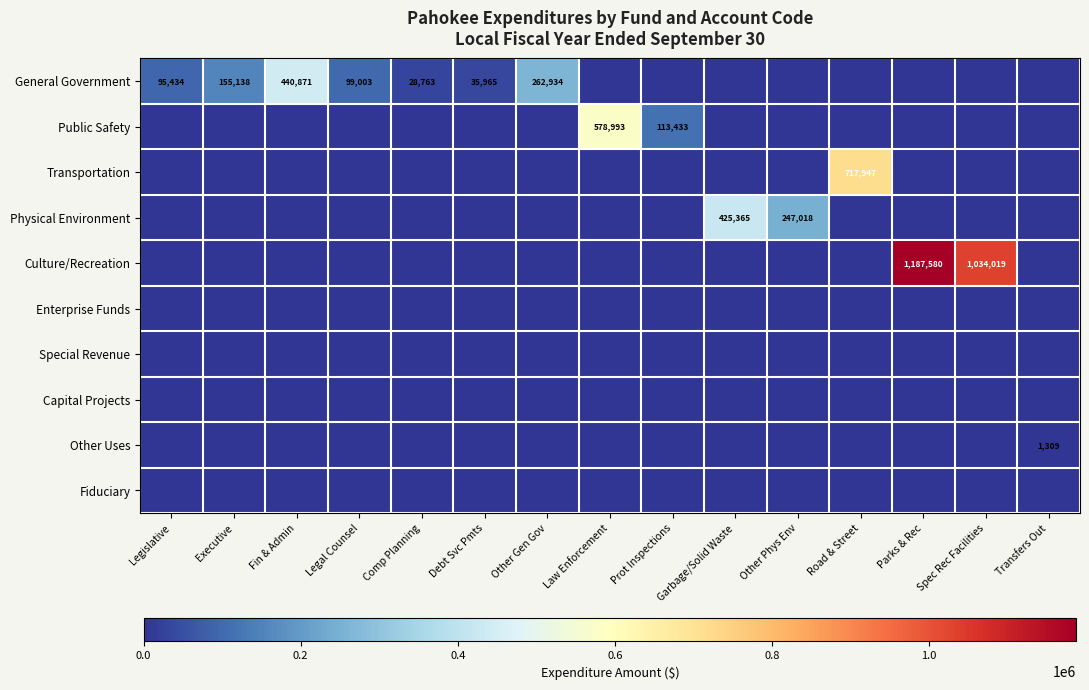

Is it true that General Government equals 95434 at Legislative?

True